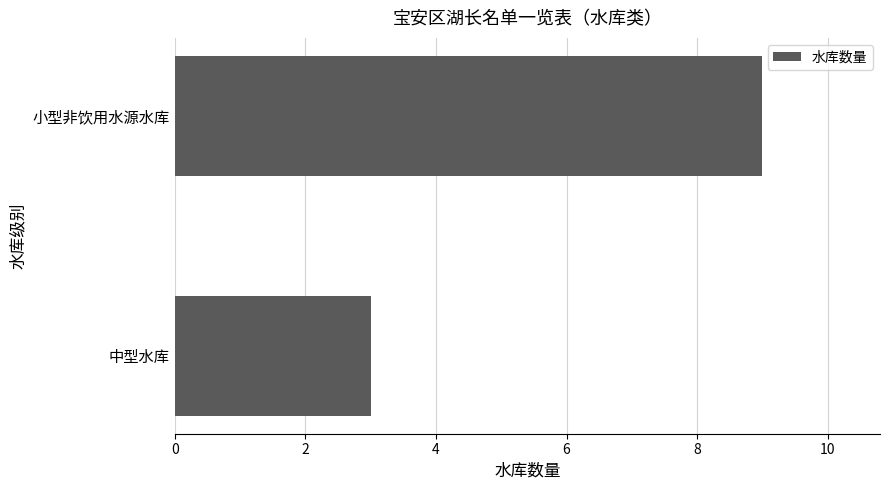

Reading top to bottom, list all the values displayed in this chart.

小型非饮用水源水库=9	中型水库=3